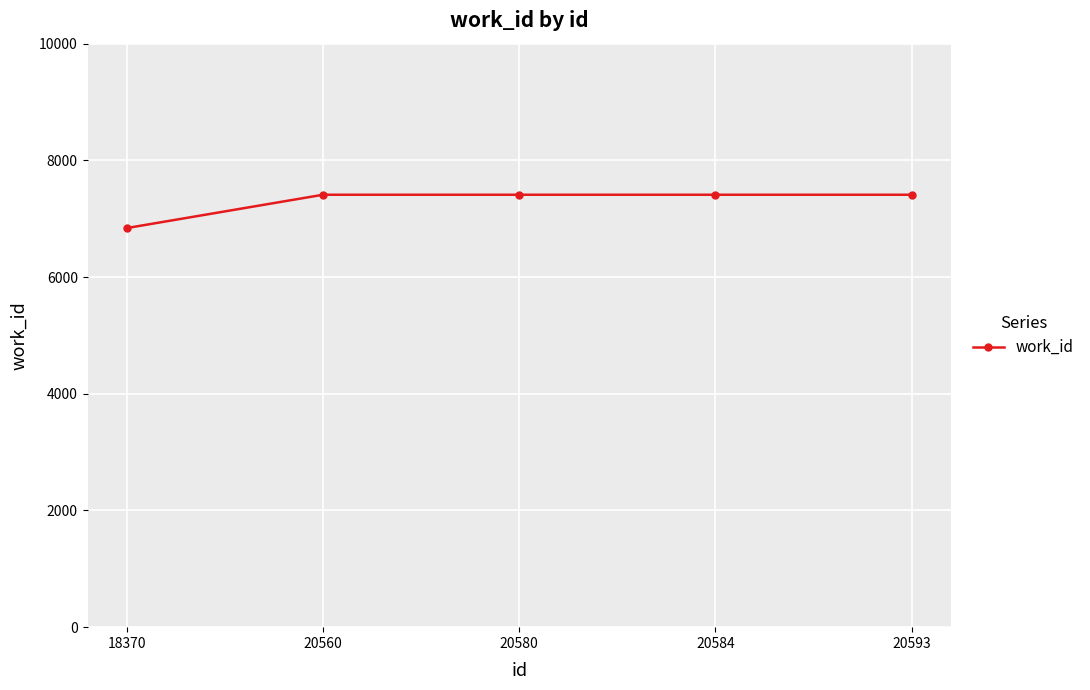

Which label corresponds to the smallest value in the chart?

18370